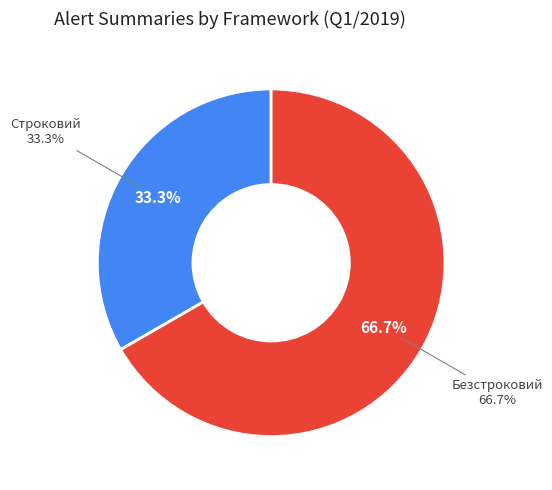

Is the sum of Безстроковий and Строковий greater than half?

Yes